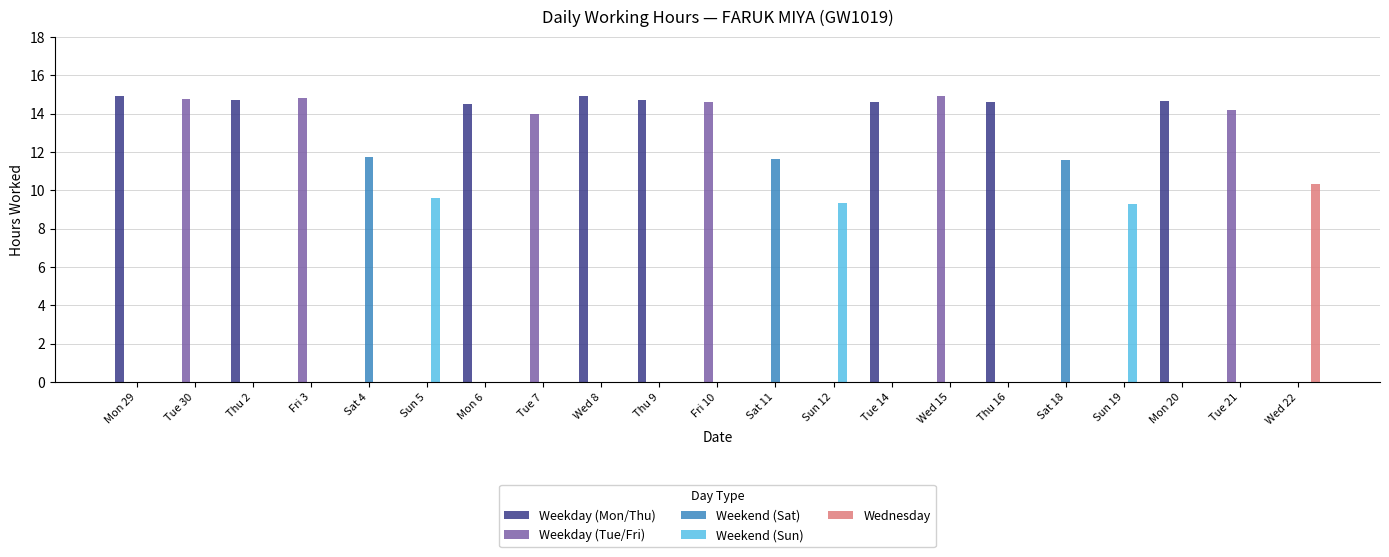

What is the sum of all Weekend (Sat) values?

35.0